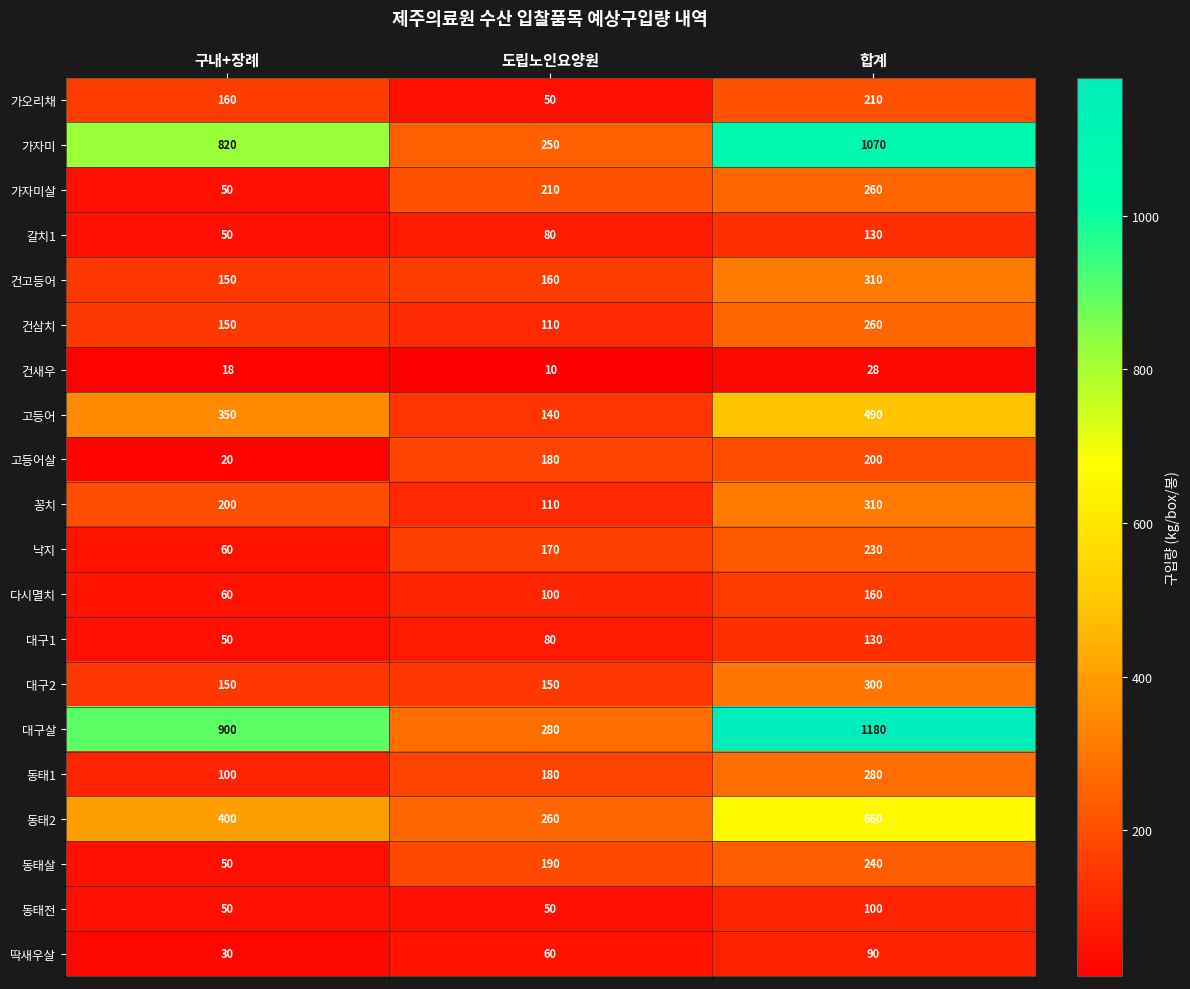

List the labels in order of 다시멸치 value, smallest first.

구내+장례, 도립노인요양원, 합계